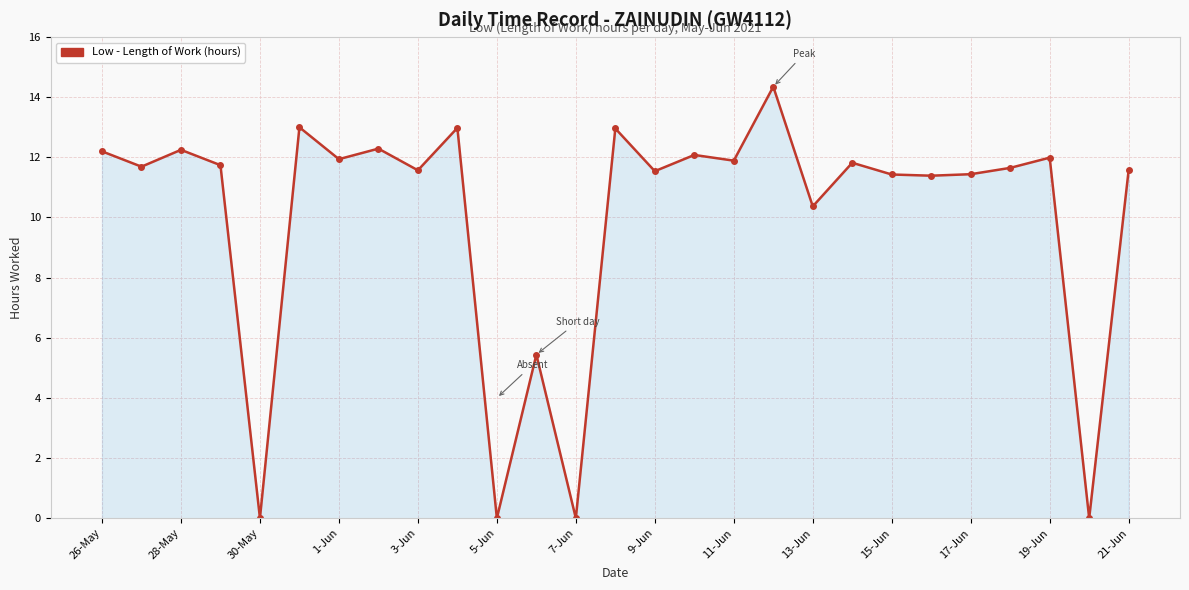

How many values exceed 11?

21